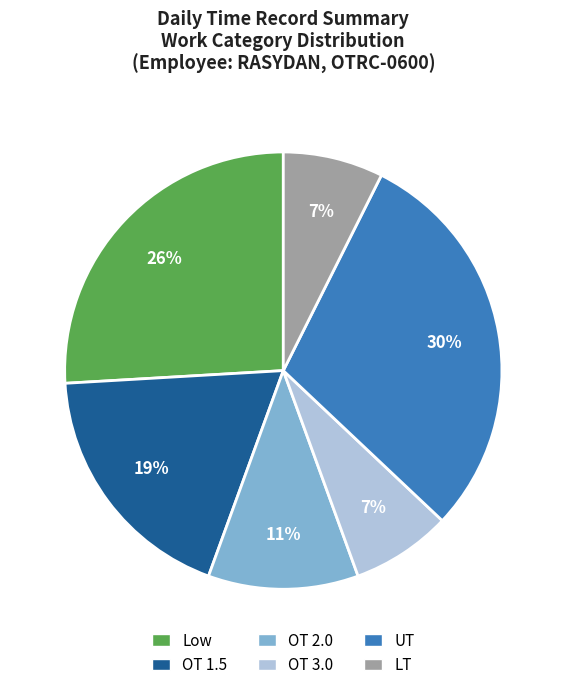

The OT 1.5 slice represents 26% of the pie. True or false?

False